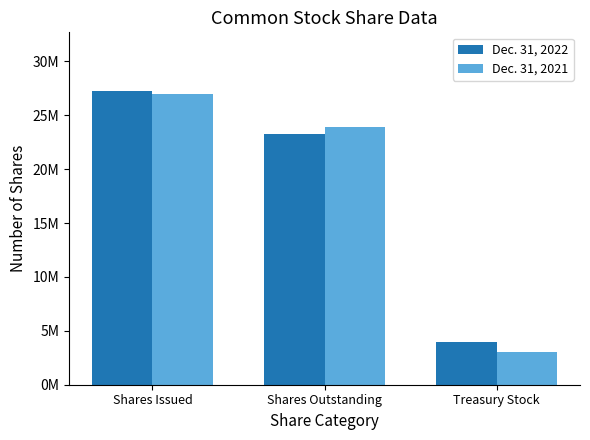

Between Shares Outstanding and Treasury Stock, which is larger?

Shares Outstanding